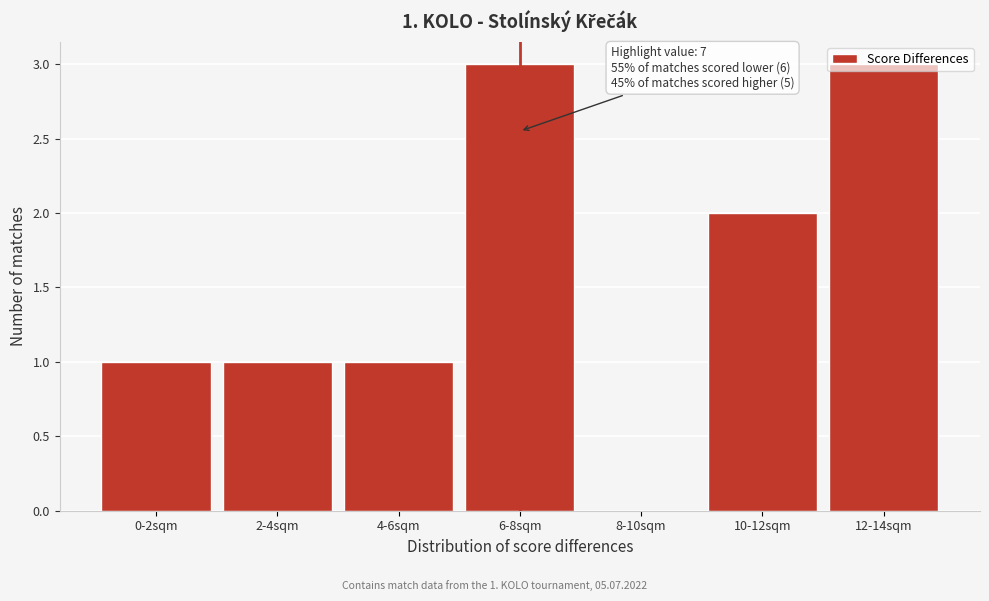

Which has a higher value, 2-4sqm or 12-14sqm?

12-14sqm